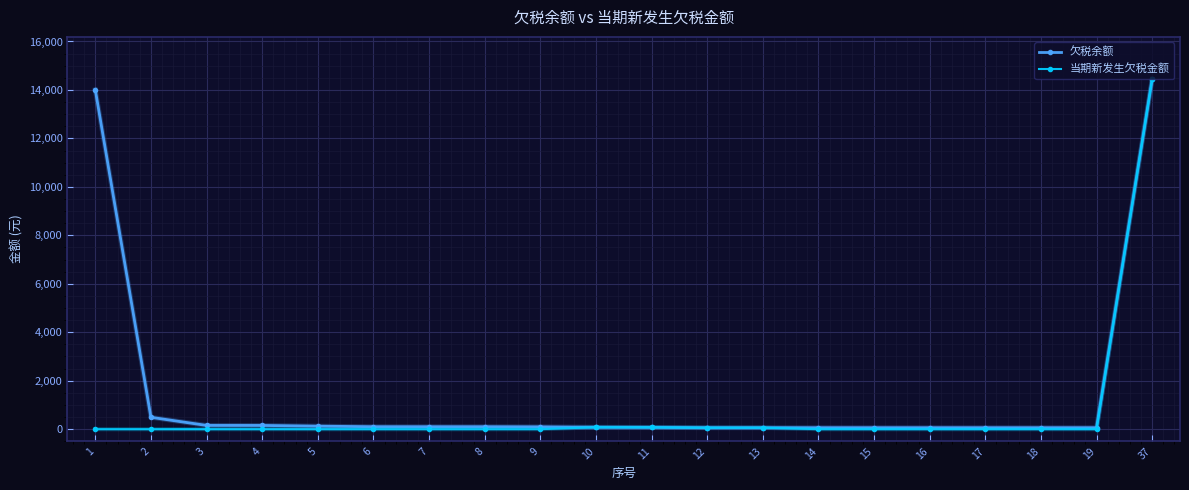

Which series has the largest total across all categories?

欠税余额